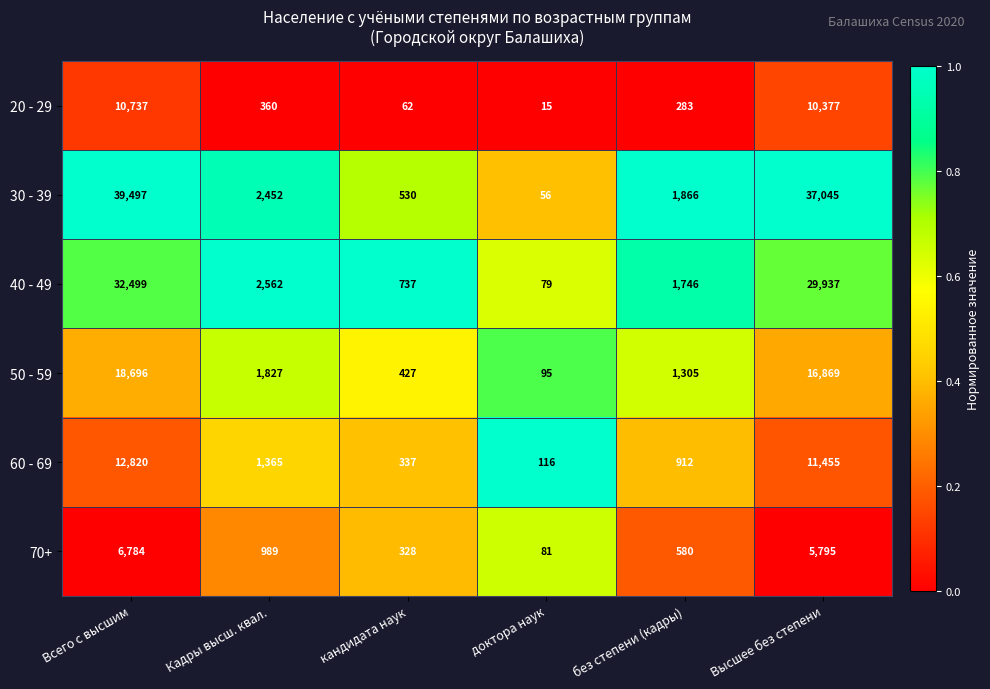

At which category does the chart reach its peak across all series?

Всего с высшим